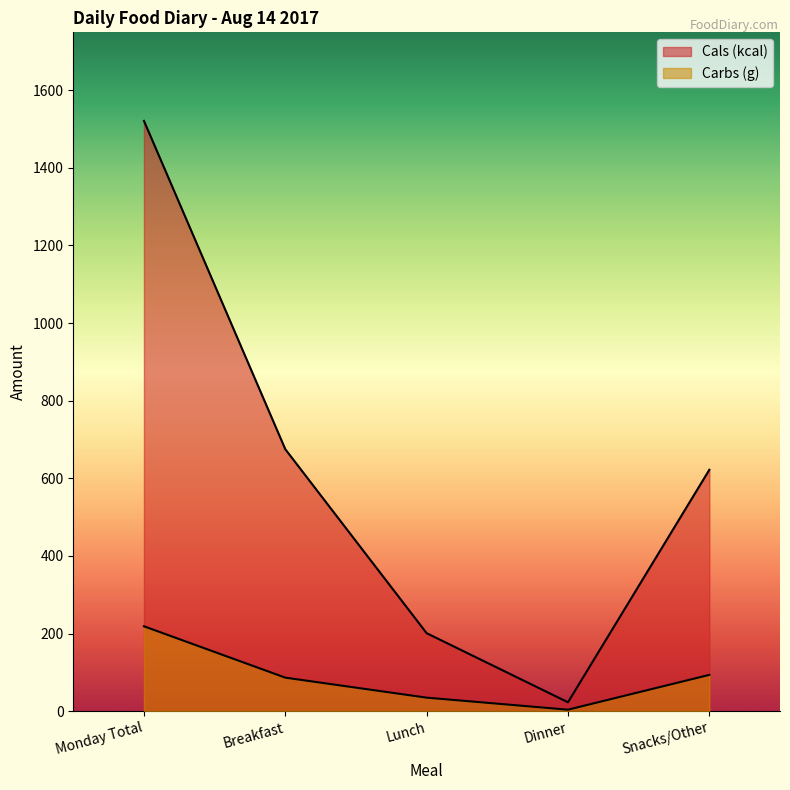

What is the value of the Carbs (g) point at the 2nd from the left?

86.4